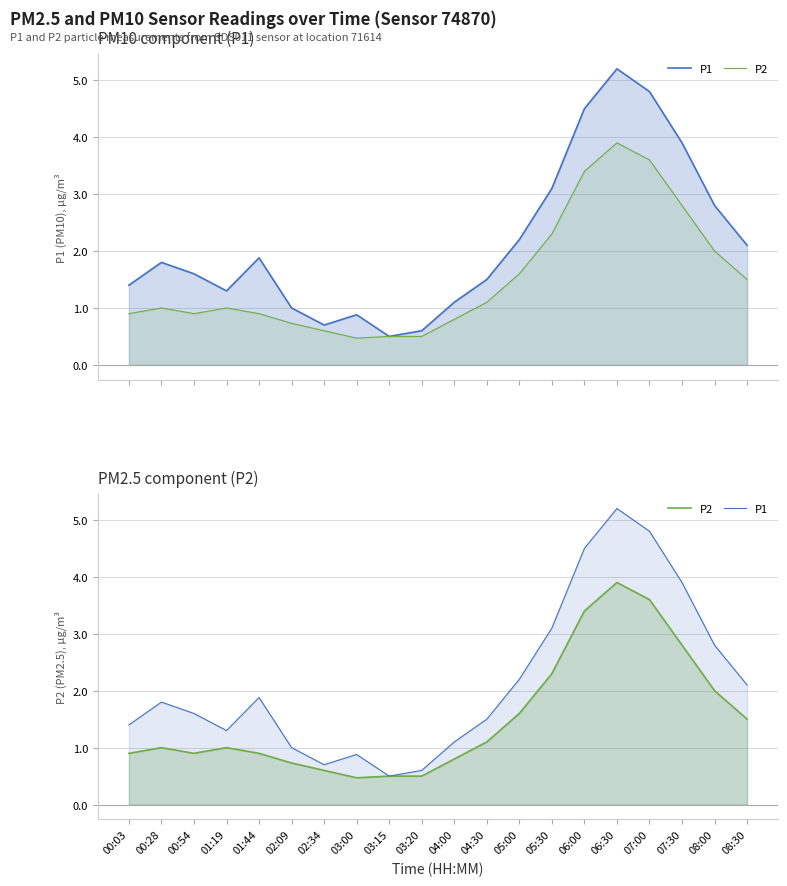

What is the total value across all series at 06:00?

7.9